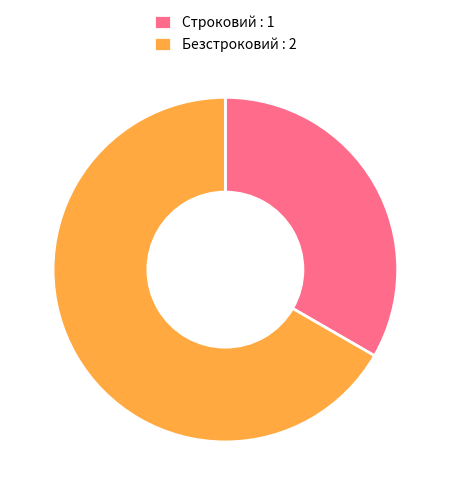

Combined, do Безстроковий and Строковий account for over 50%?

Yes